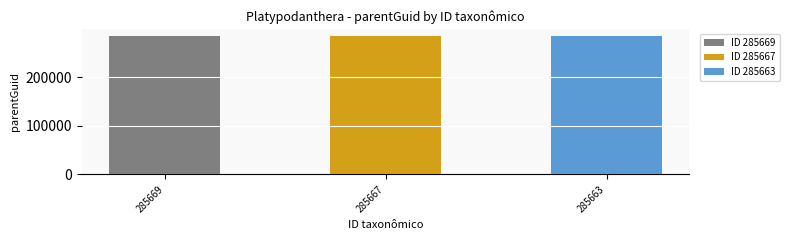

What is the approximate value at 285663?

285660